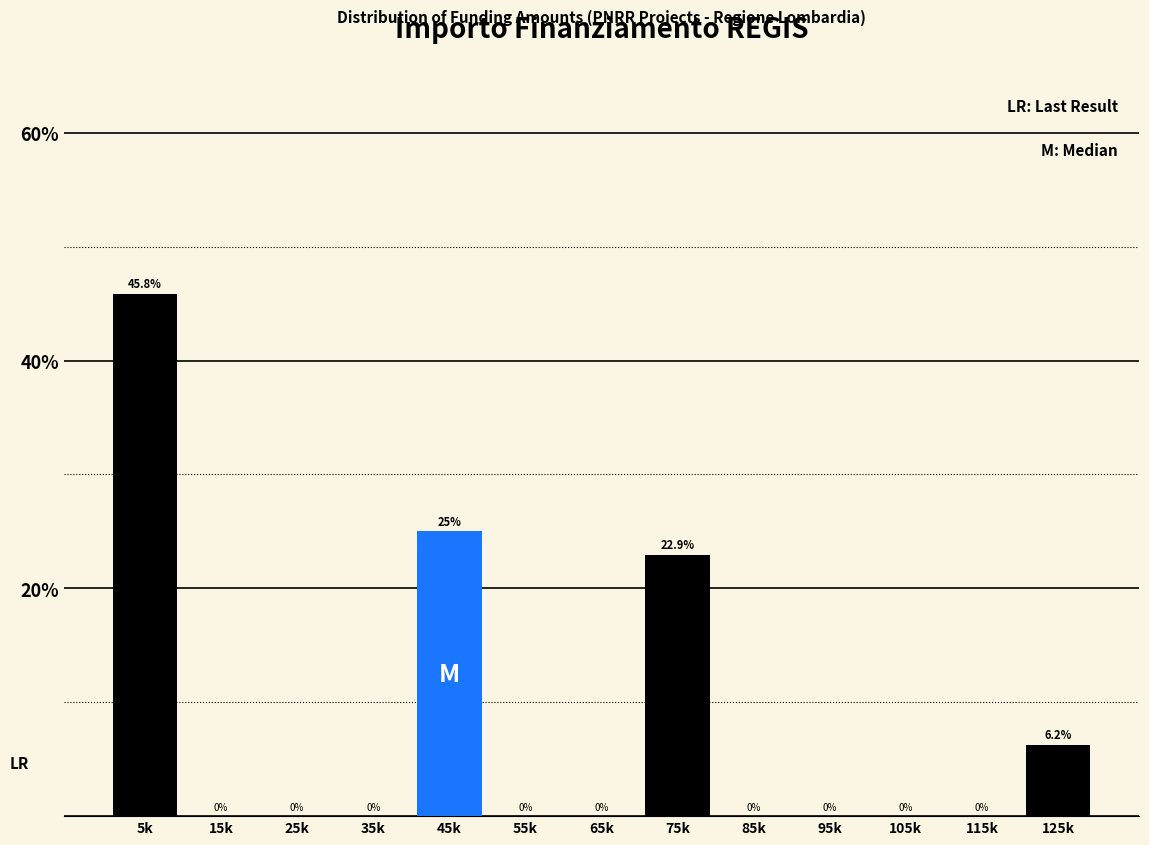

Where is the data nearest to the value 22?

75k